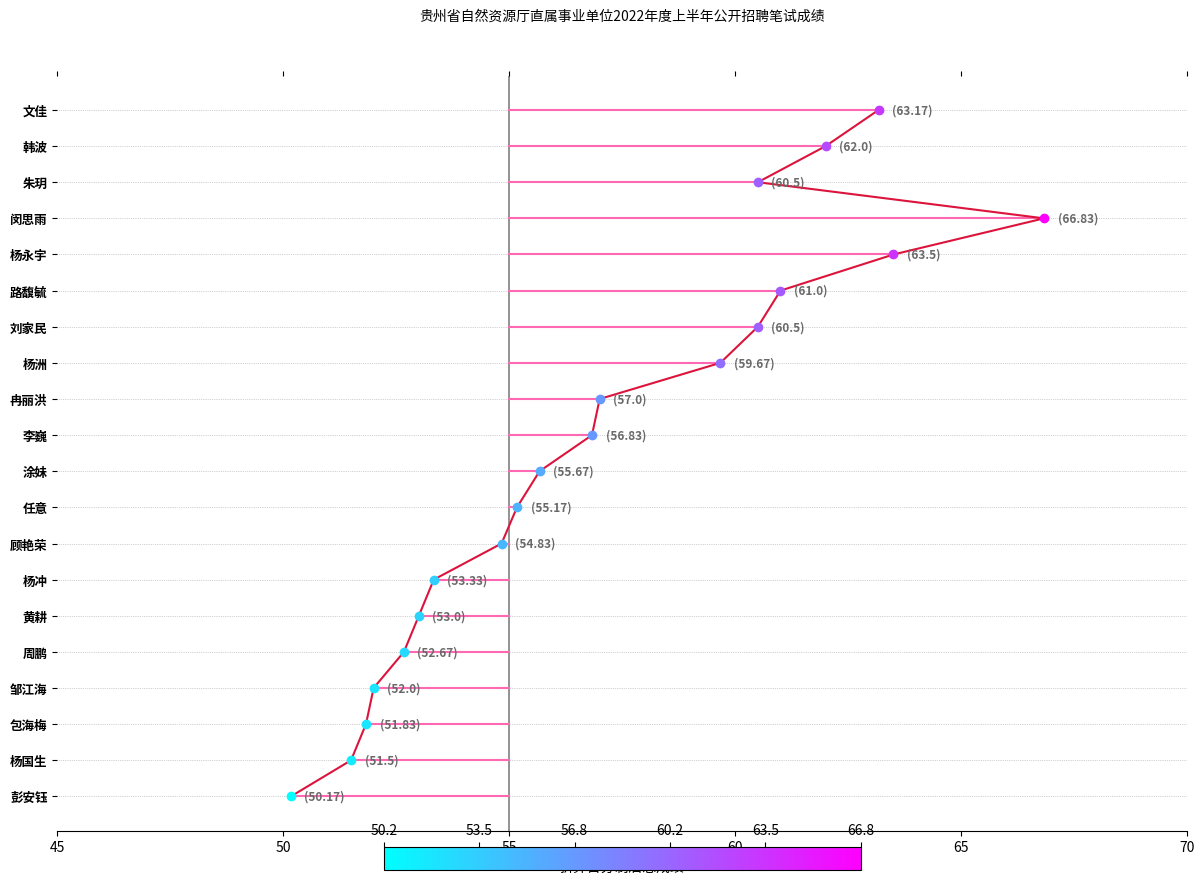

How many data points does each series have?

20